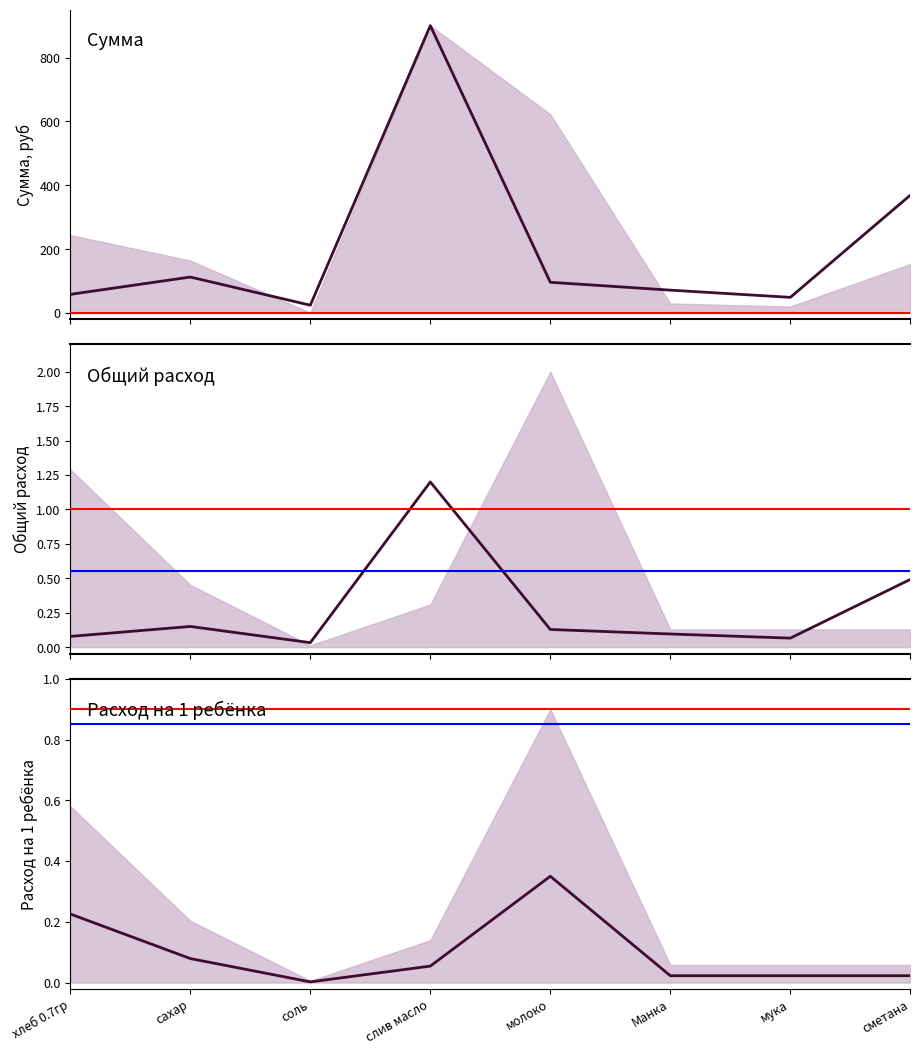

Is the value of Цена at Манка greater than the value of Цена (норм.) at сметана?

Yes